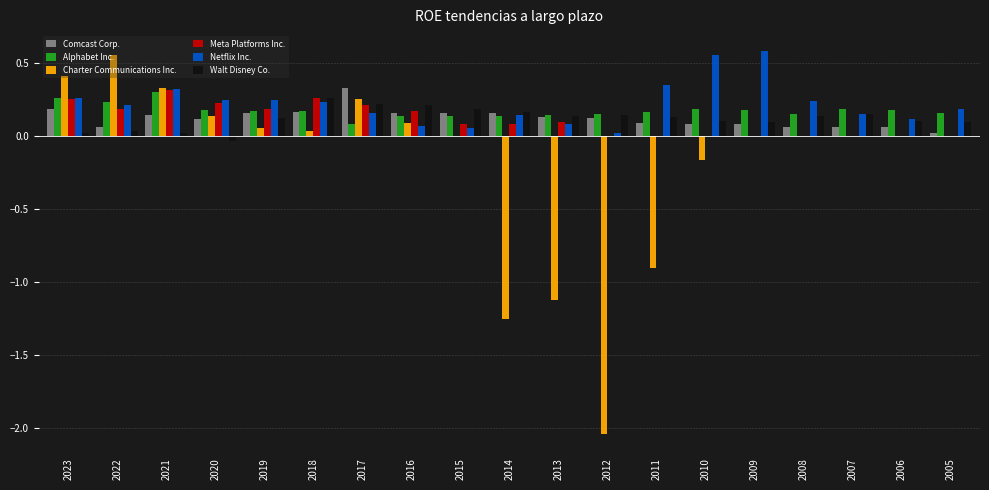

Is the value of Charter Communications Inc. at 2012 greater than the value of Walt Disney Co. at 2007?

No